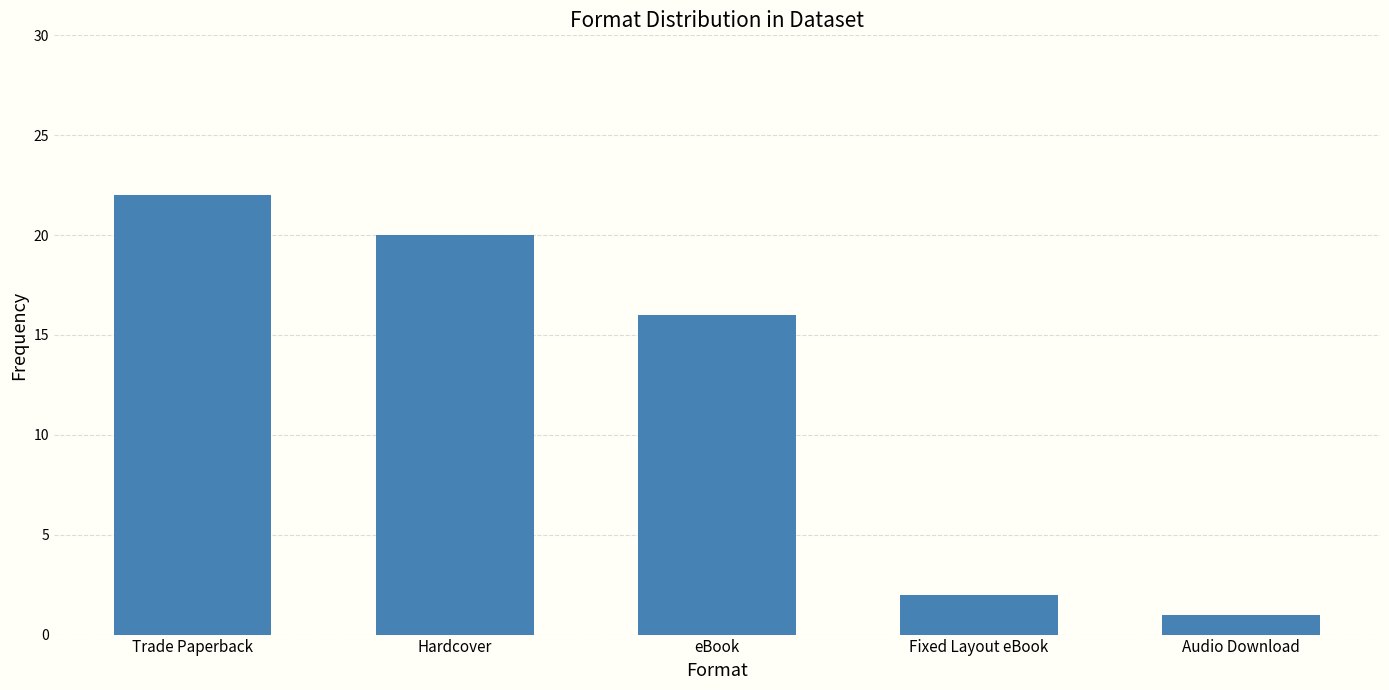

What is the difference between the values at Fixed Layout eBook and Audio Download?

1